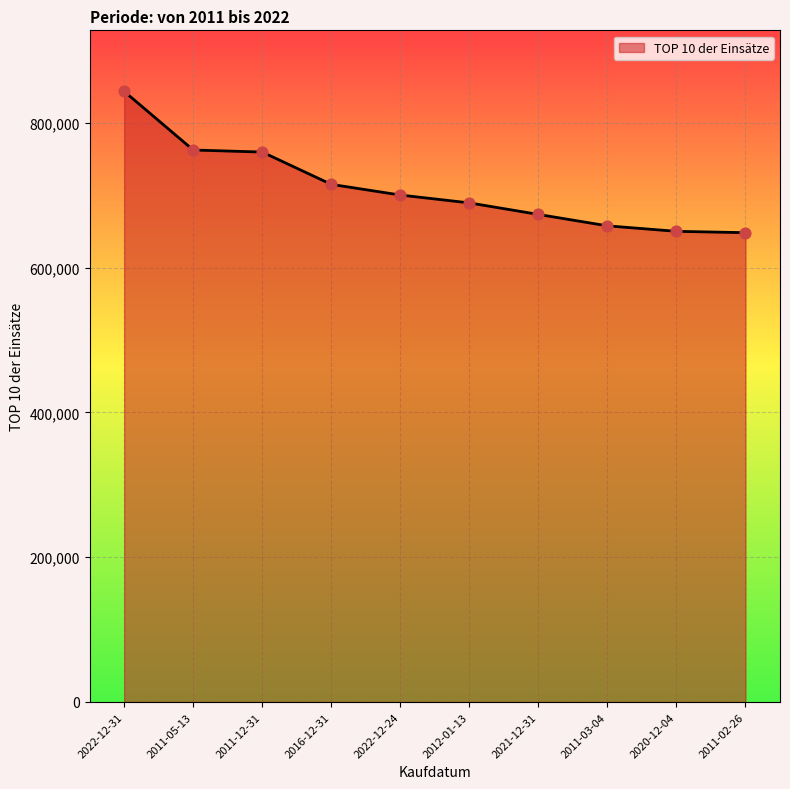

What is the ratio of the value at 2011-03-04 to the value at 2011-05-13?

0.9